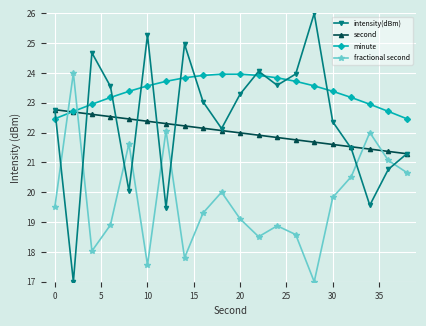

Which series has the largest total across all categories?

minute